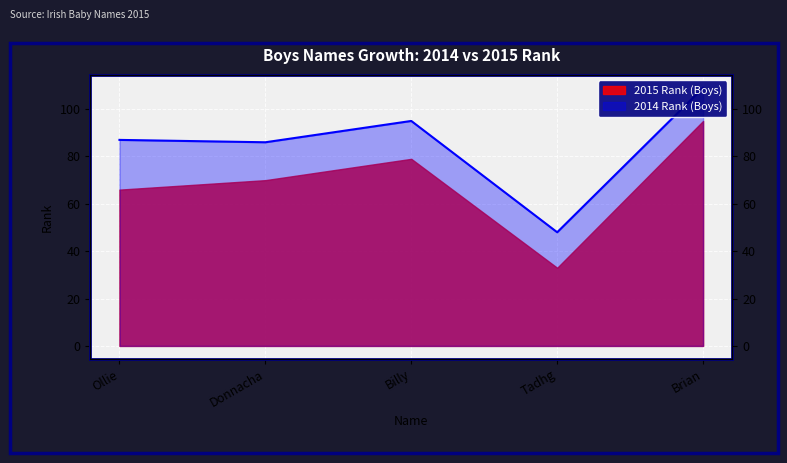

How many data points are above 87?

2